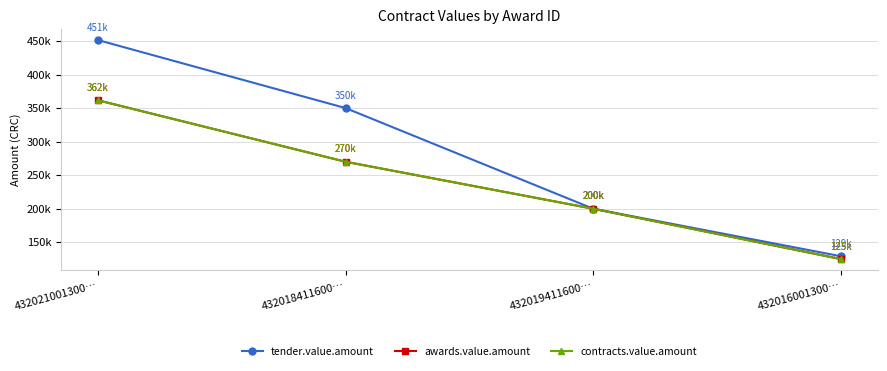

Rank the series by their maximum value, from lowest to highest.

awards.value.amount, contracts.value.amount, tender.value.amount